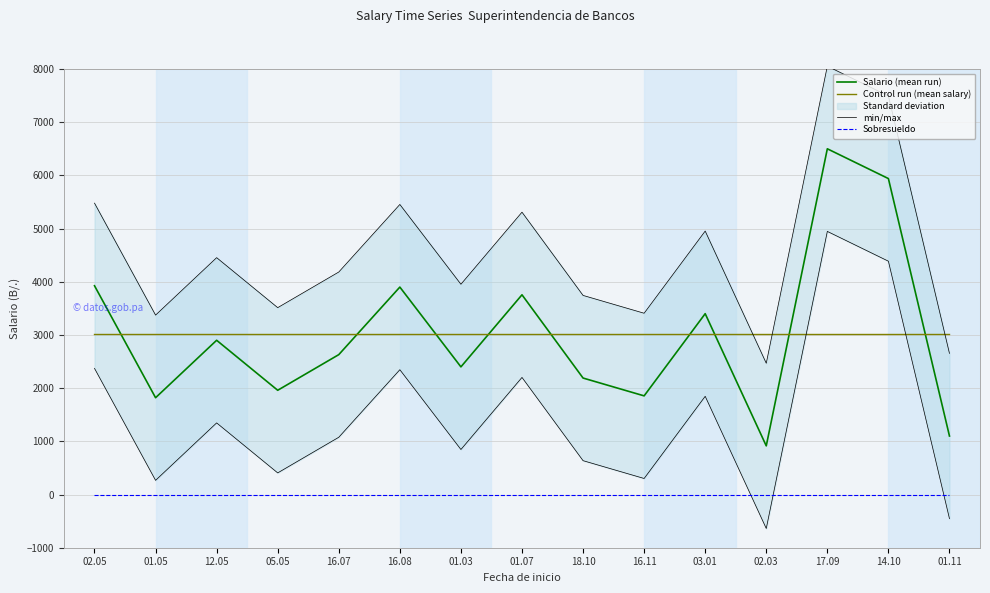

What is the total value across all series at 01.05?

8206.0